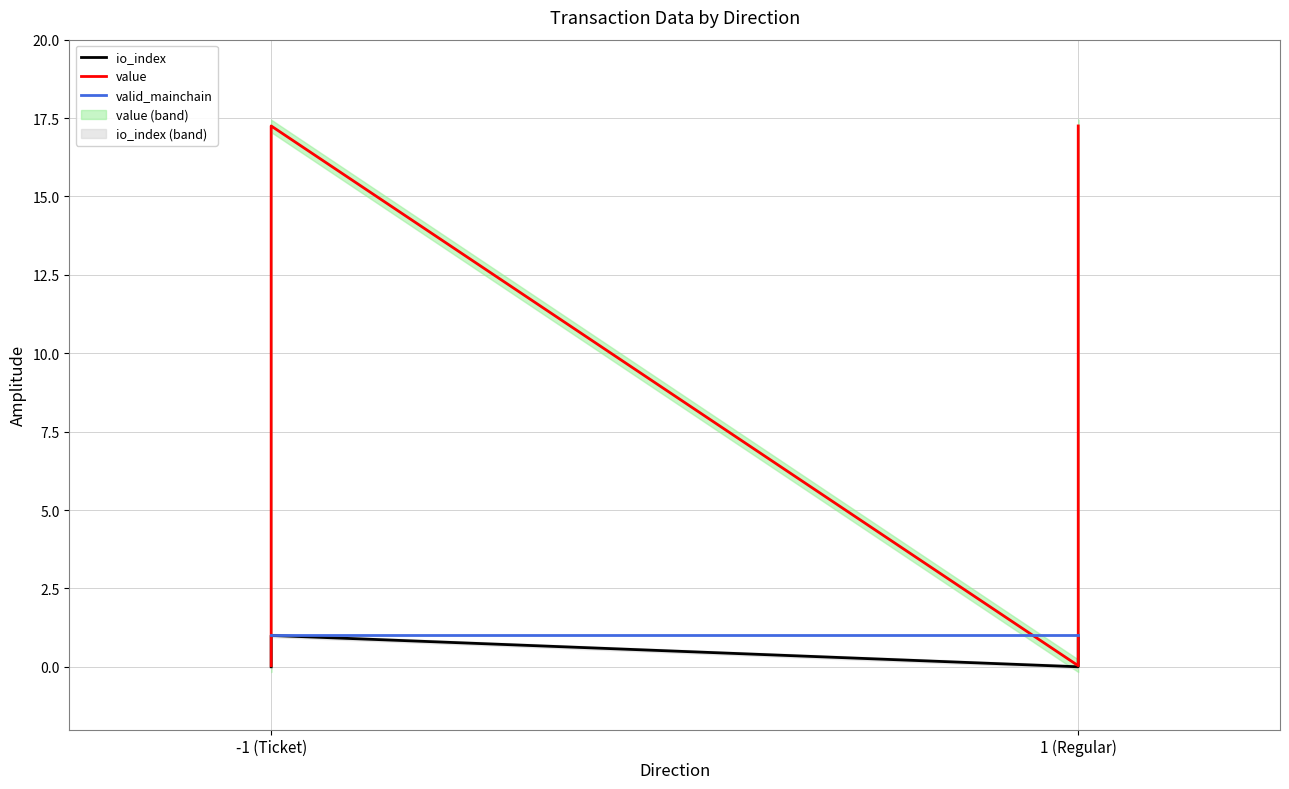

Is the value of value at 1 (Regular) greater than the value of io_index at -1 (Ticket)?

Yes